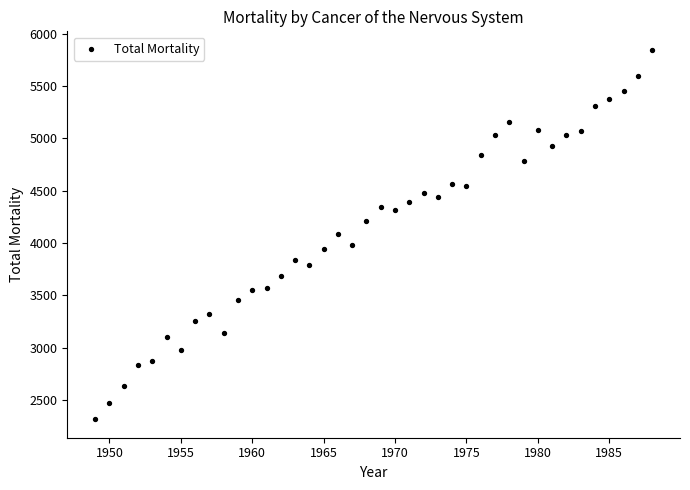

What is the range of Y values (max minus min)?

3531.8